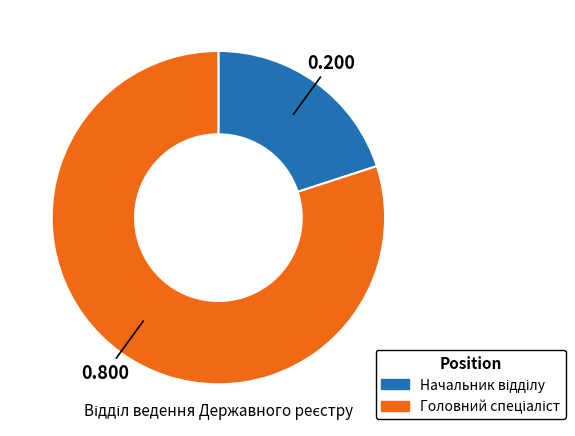

Does any single category account for the majority?

Yes